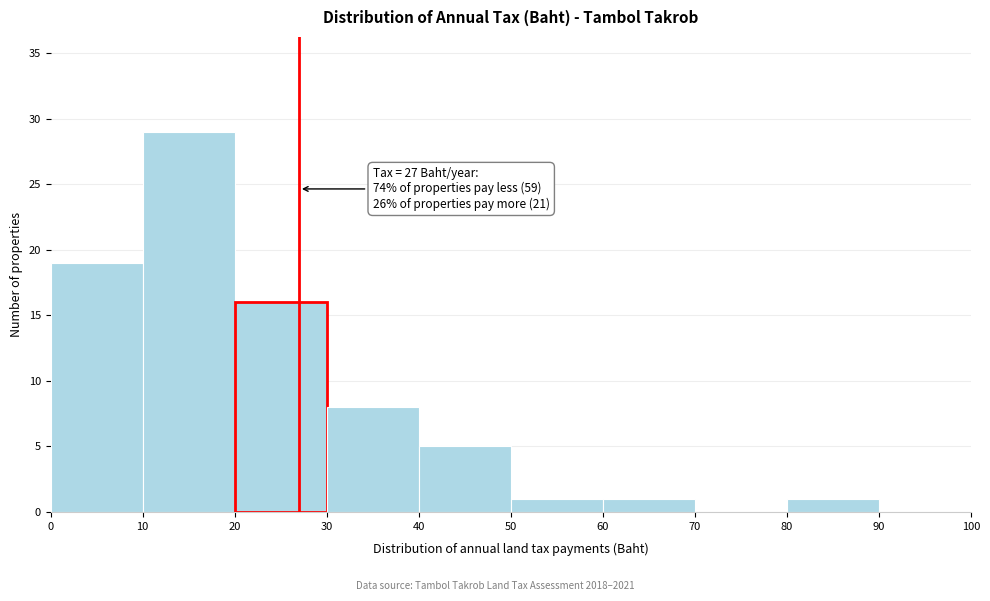

Which range on the x-axis has the tallest bar?

10 to 20